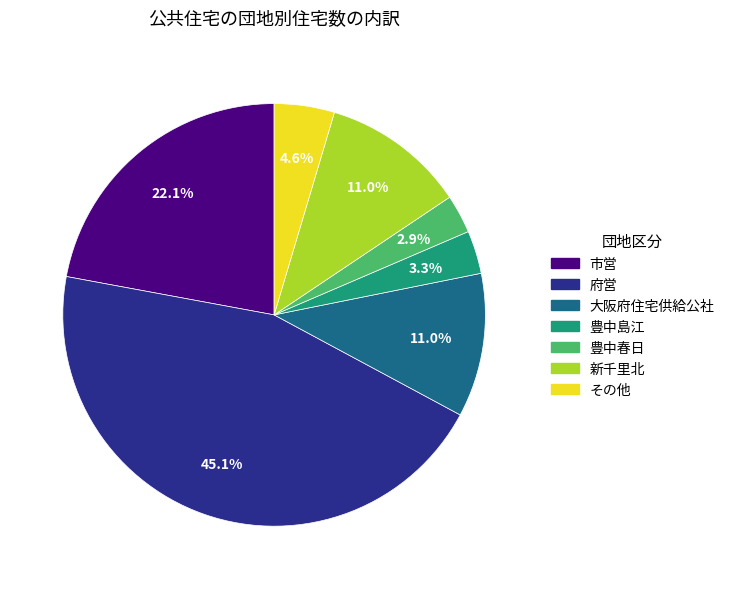

Does any single category account for the majority?

No